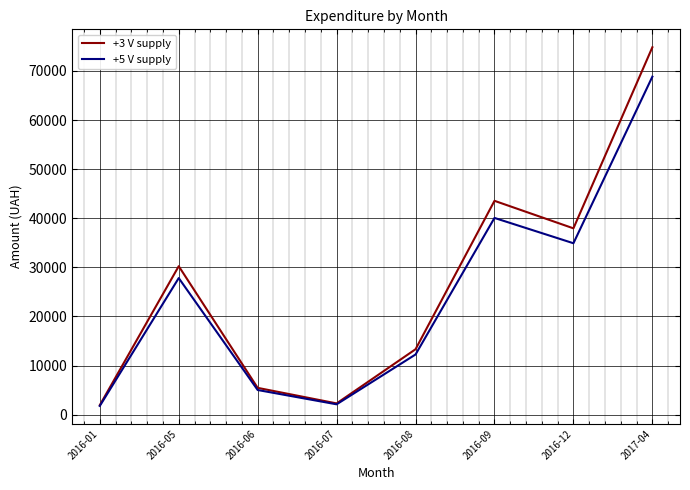

What is the difference between the +5 V supply values at 2017-04 and 2016-05?

41009.5